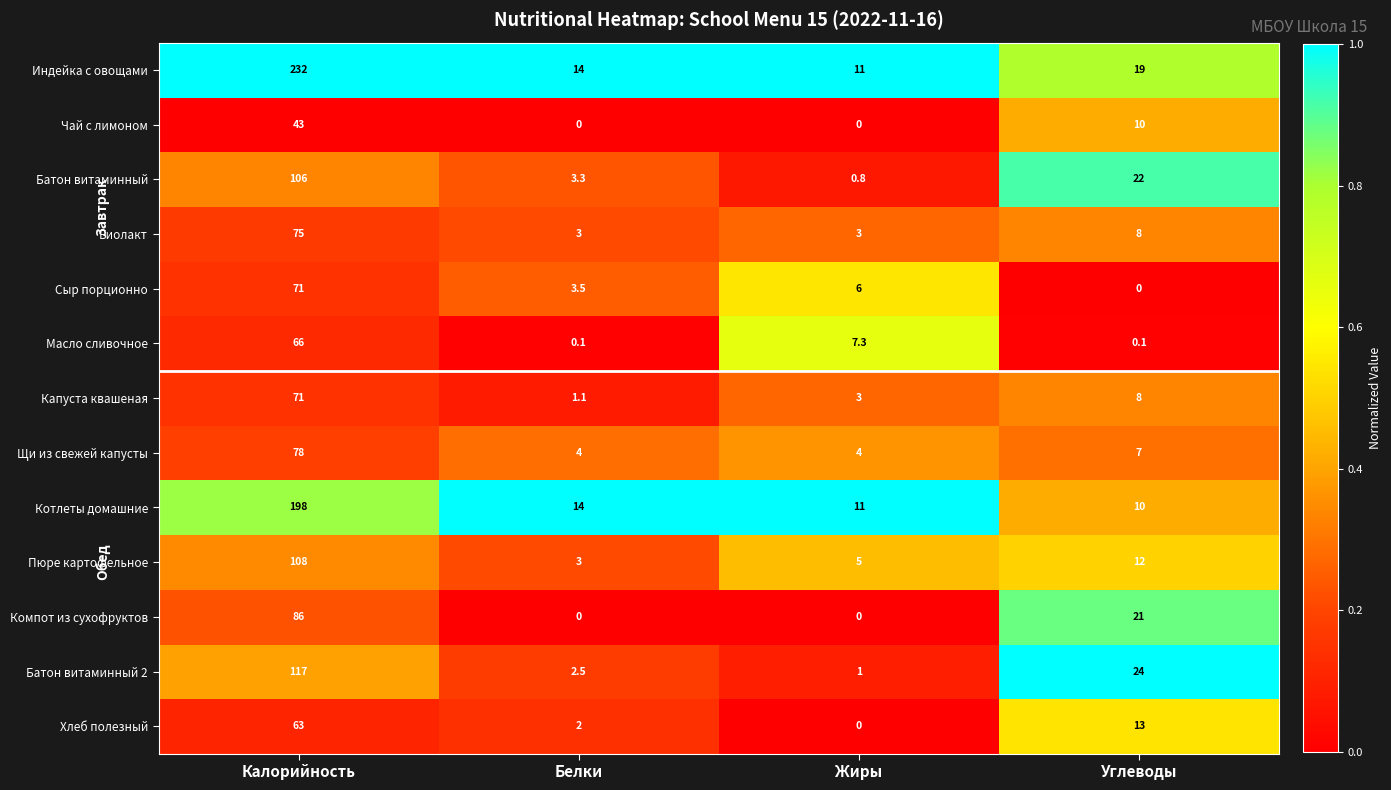

Between Жиры and Углеводы, which series saw the biggest shift?

Батон витаминный 2